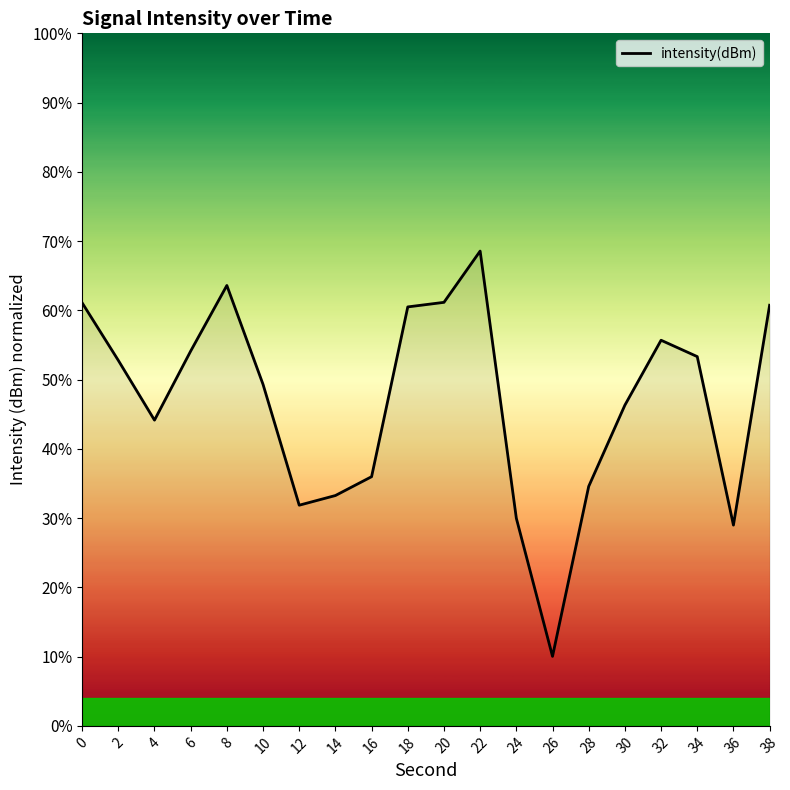

Approximately how many times larger is the value at 6 compared to 12?

1.7